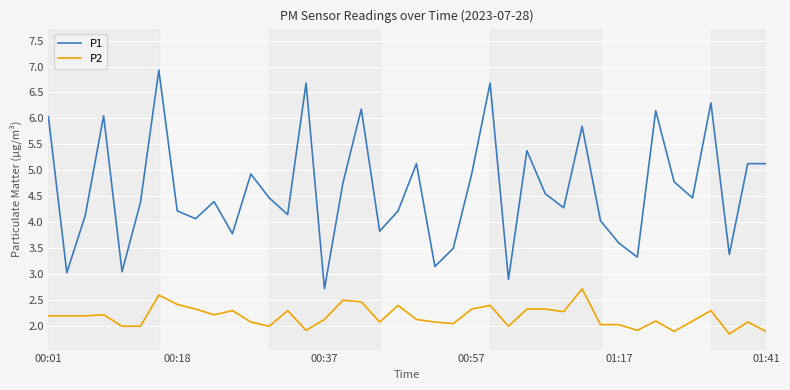

Which series has the widest spread of values?

P1